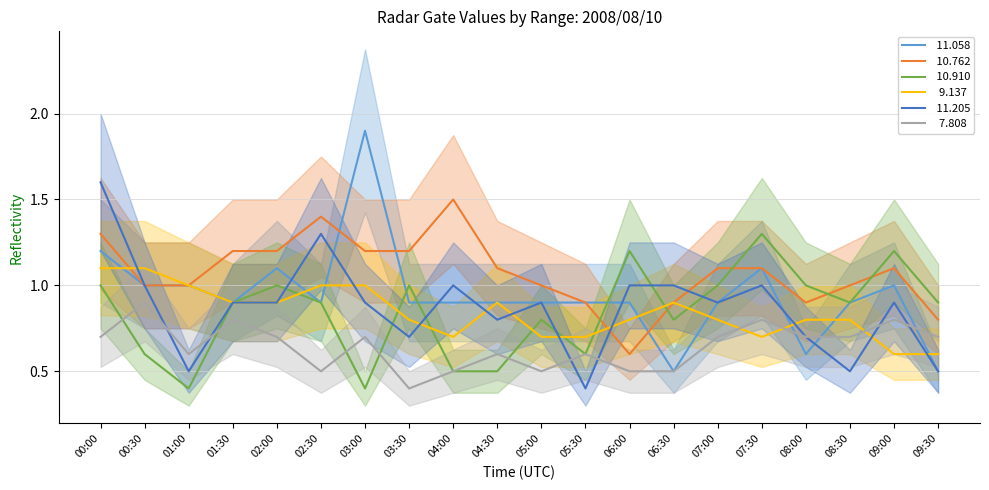

Which series has the largest total across all categories?

 10.762